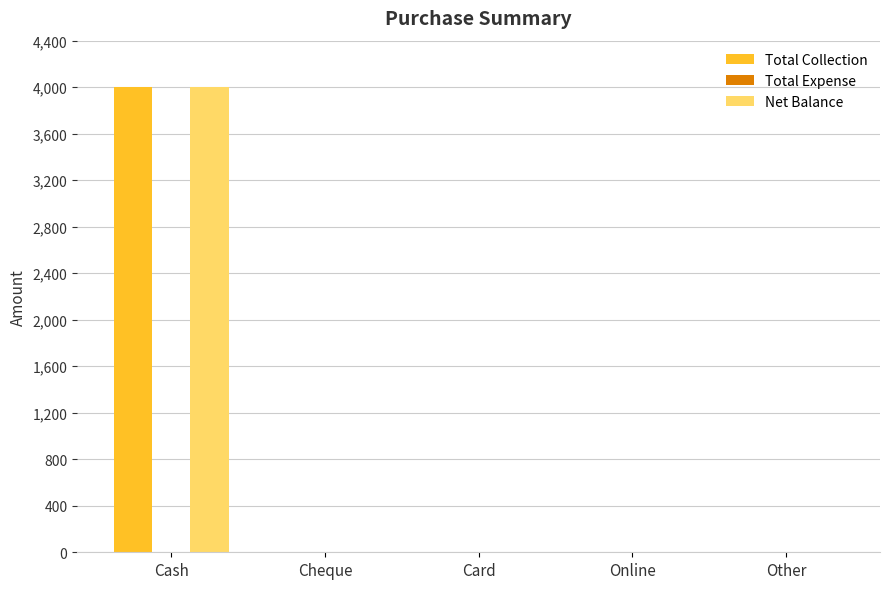

How many data points does each series have?

5